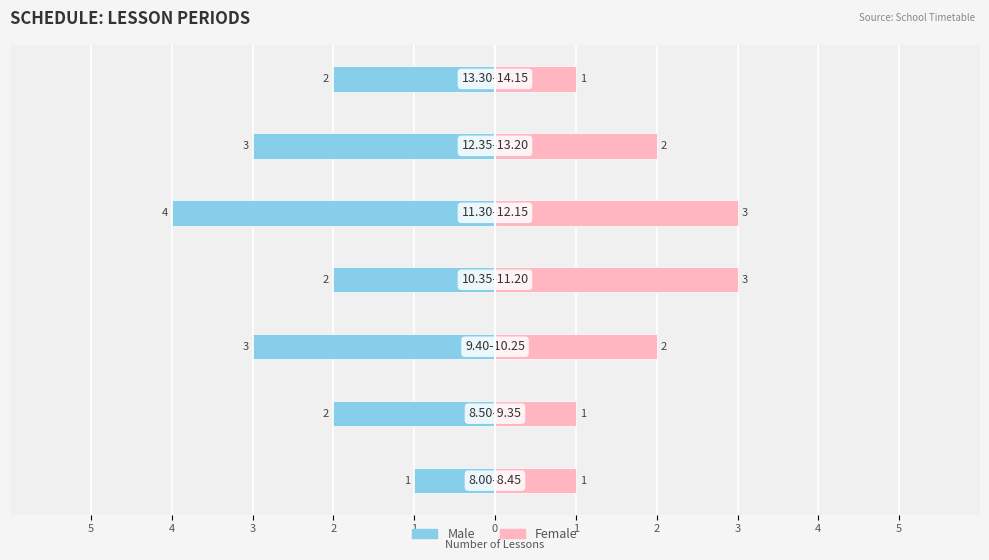

Which has a higher value, 4 or 1?

4